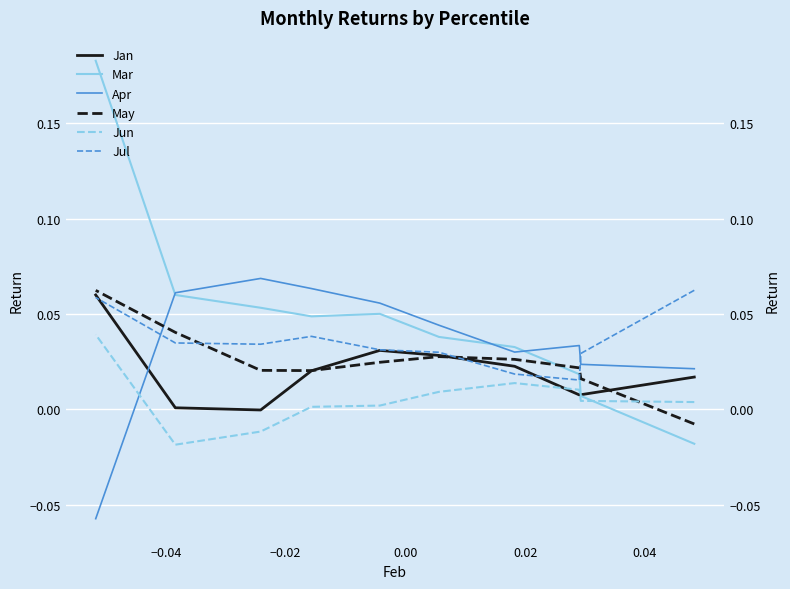

How many values in the Apr series exceed 0?

9